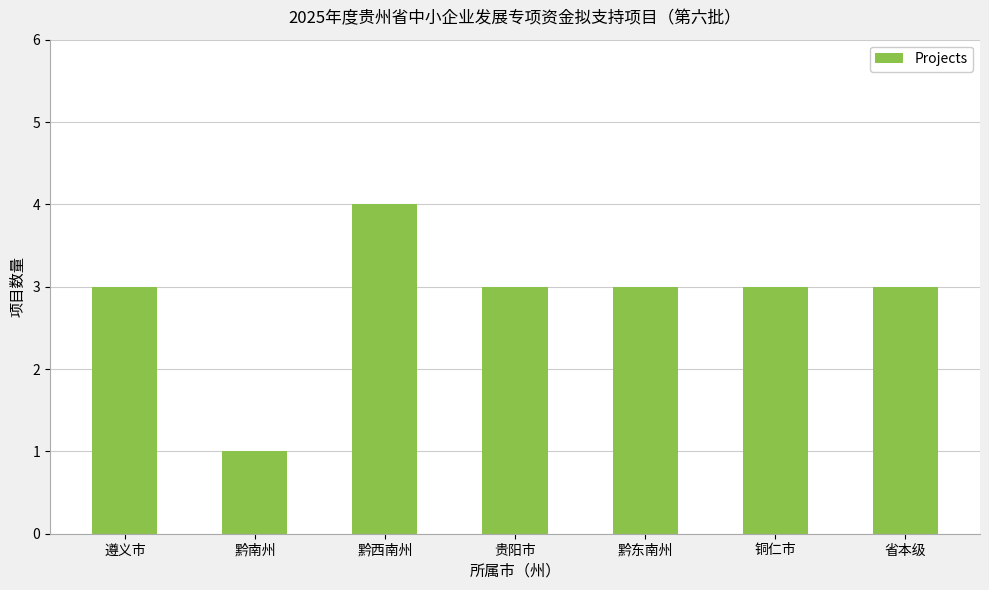

What position from the left is 黔西南州?

3